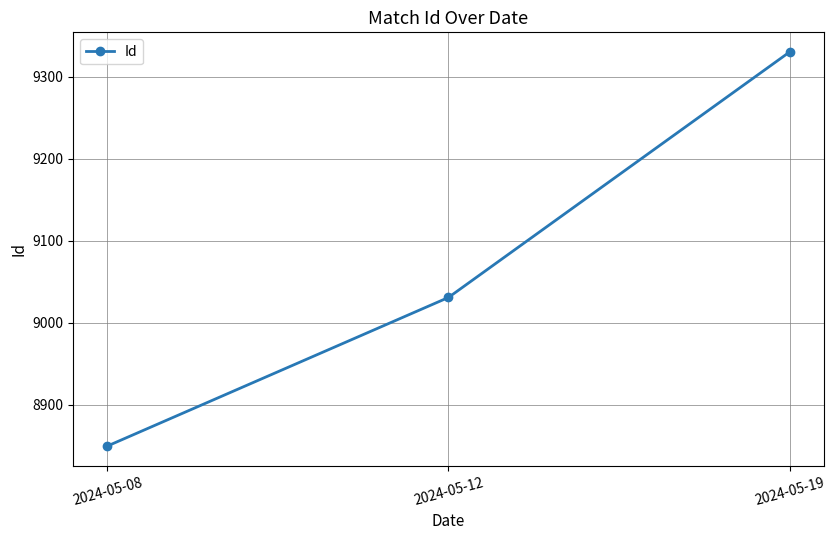

Reading left to right, transcribe all the data shown in this chart.

8850	9031	9330